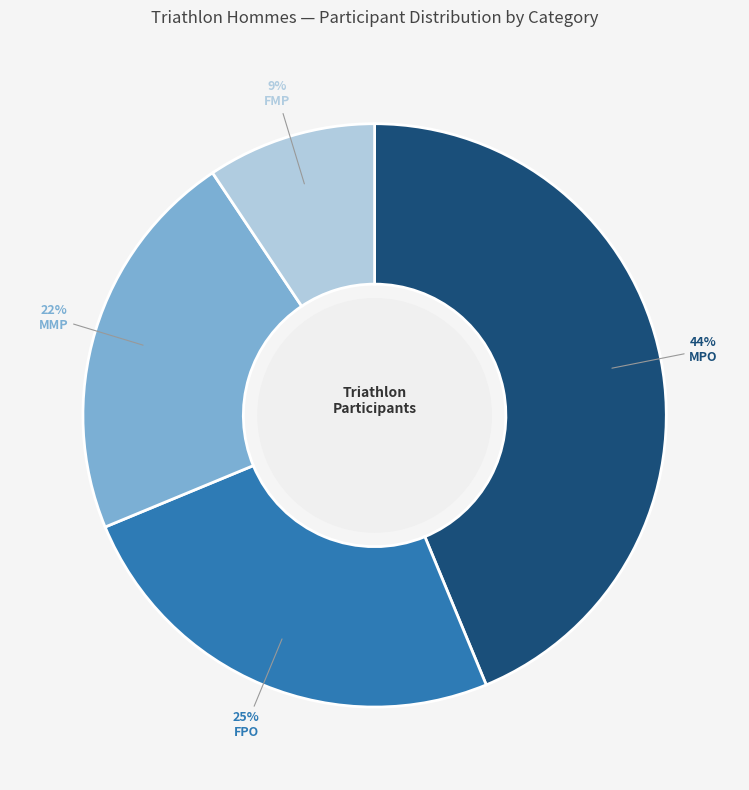

Which category has the smallest portion of the pie?

FMP